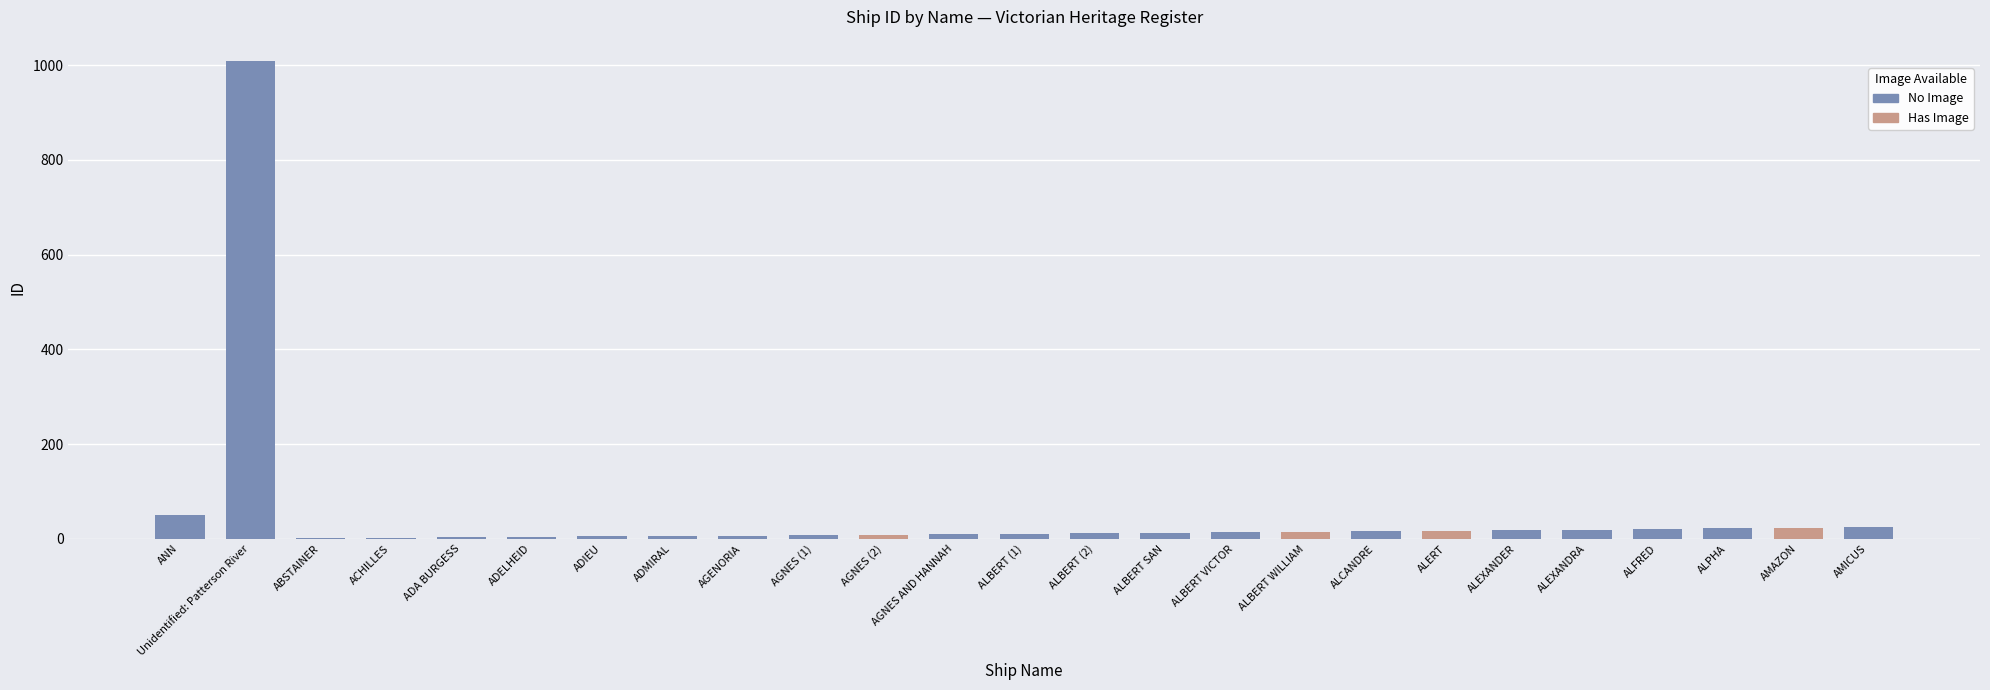

List the labels in order of value, smallest first.

ABSTAINER, ACHILLES, ADA BURGESS, ADELHEID, ADIEU, ADMIRAL, AGENORIA, AGNES (1), AGNES (2), AGNES AND HANNAH, ALBERT (1), ALBERT (2), ALBERT SAN, ALBERT VICTOR, ALBERT WILLIAM, ALCANDRE, ALERT, ALEXANDER, ALEXANDRA, ALFRED, ALPHA, AMAZON, AMICUS, ANN, Unidentified: Patterson River